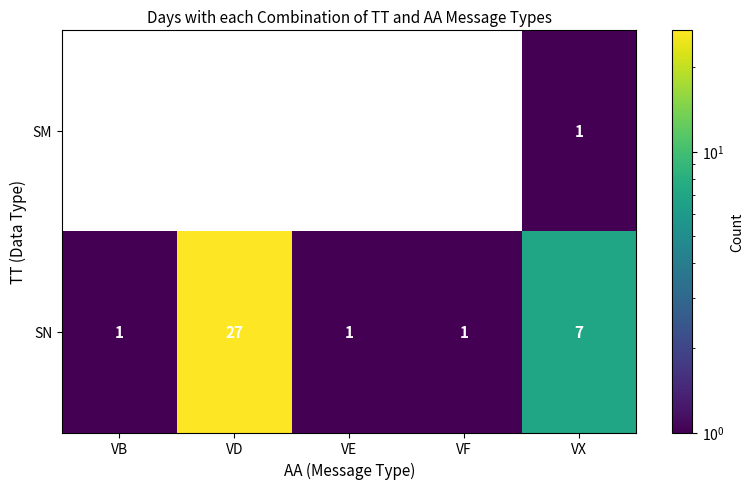

What is the sum of all SN values?

37